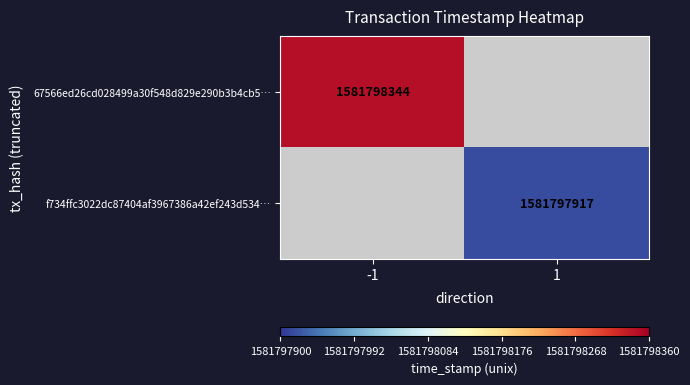

Reading right to left, list all the values displayed in this chart.

67566ed26cd028499a30f548d829e290b3b4cb5: time_stamp=1581798344	direction=-1
f734ffc3022dc87404af3967386a42ef243d534: time_stamp=1581797917	direction=1